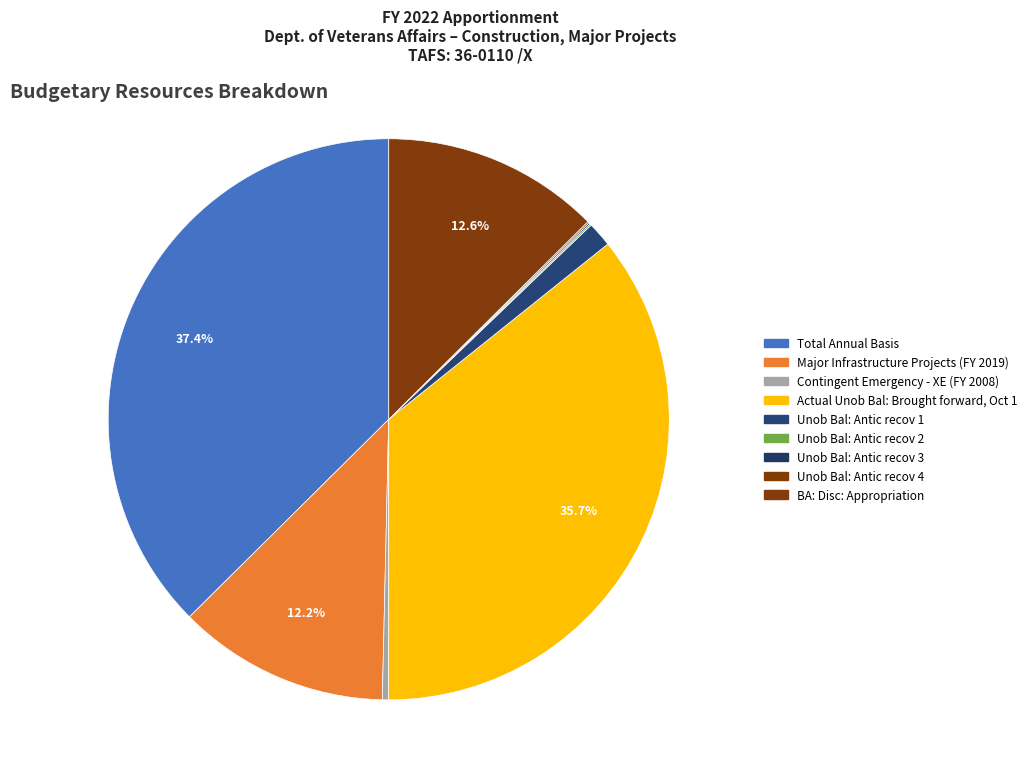

Does Unob Bal: Antic recov 3 represent more than half of the total?

No